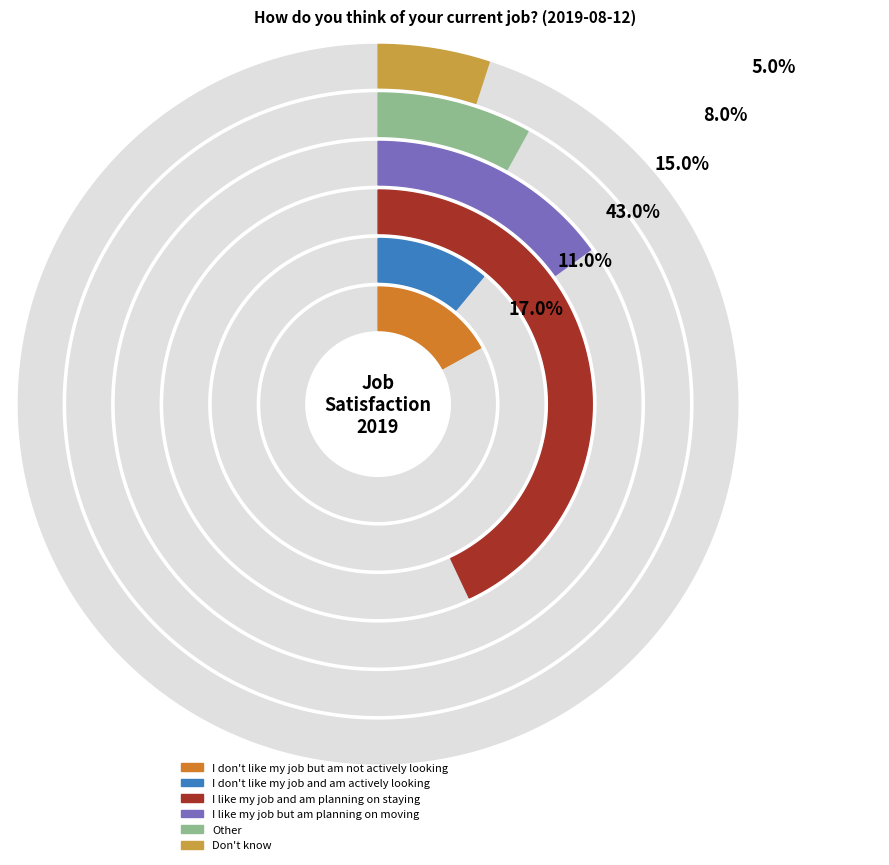

Which slice is the smallest?

Don't know